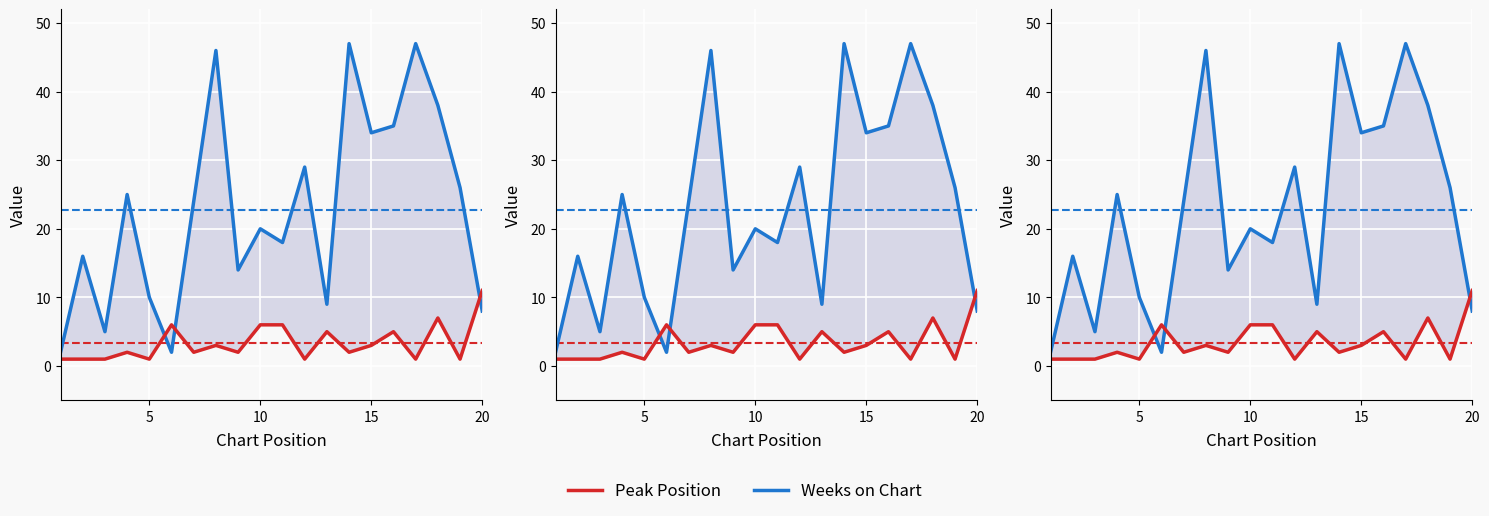

What is the value of the Peak Position point at the 13th from the left?

5